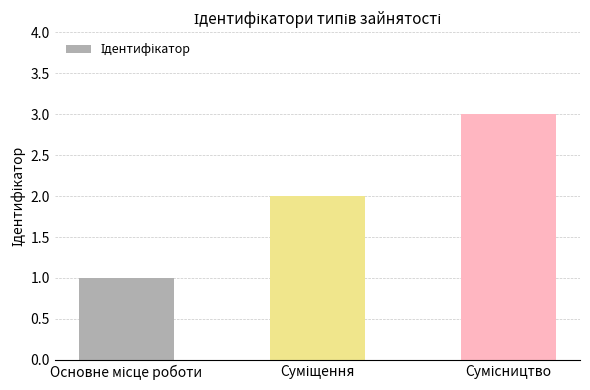

How many distinct data groups are displayed?

1